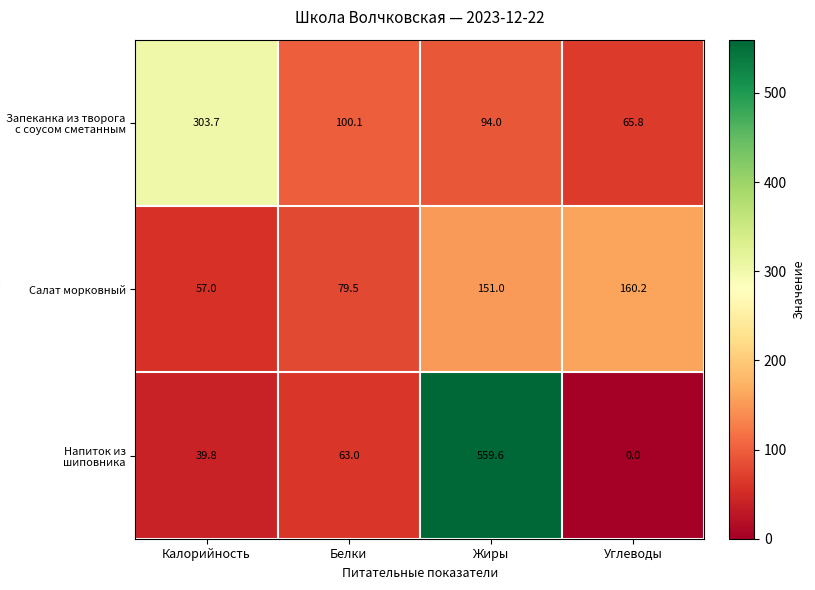

What is the difference between the maximum and second lowest values in the Салат морковный series?

80.7